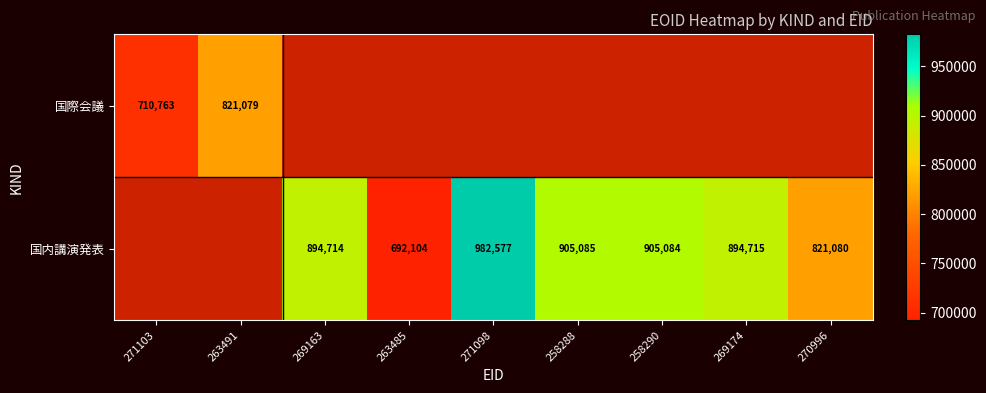

The value of 国際会議 at 271103 is 710763. True or false?

True